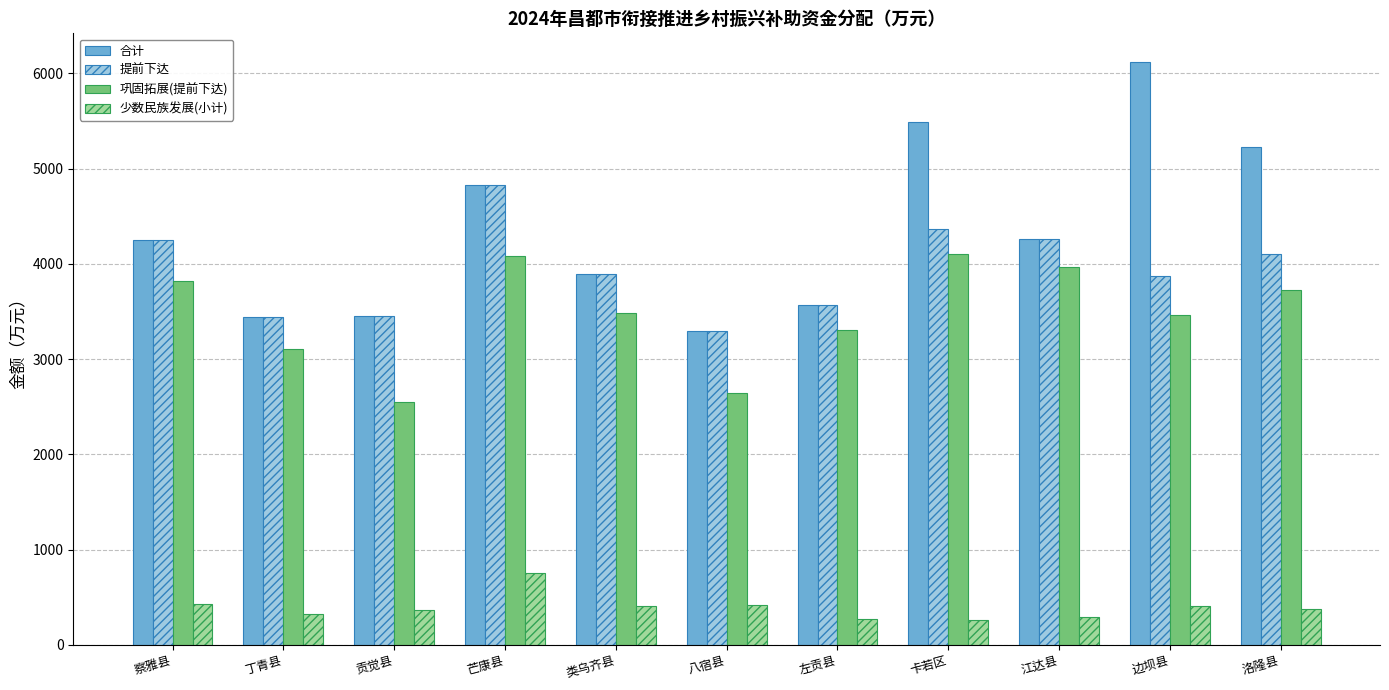

What is the total value across all series at 丁青县?

10317